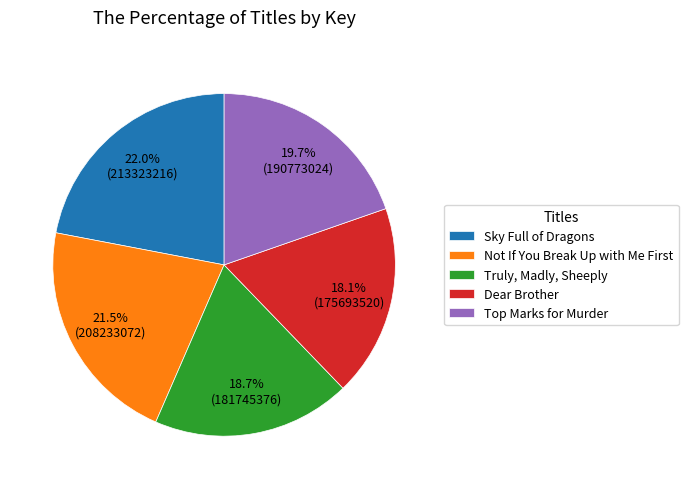

How many segments does this pie chart have?

5